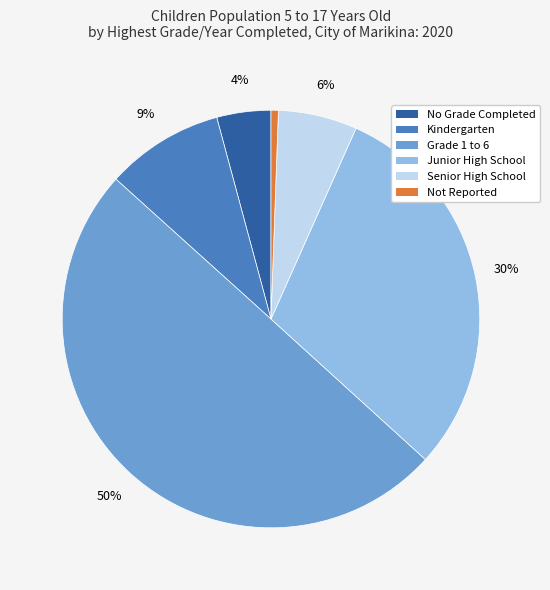

To the nearest percent, what is the average slice percentage?

17%